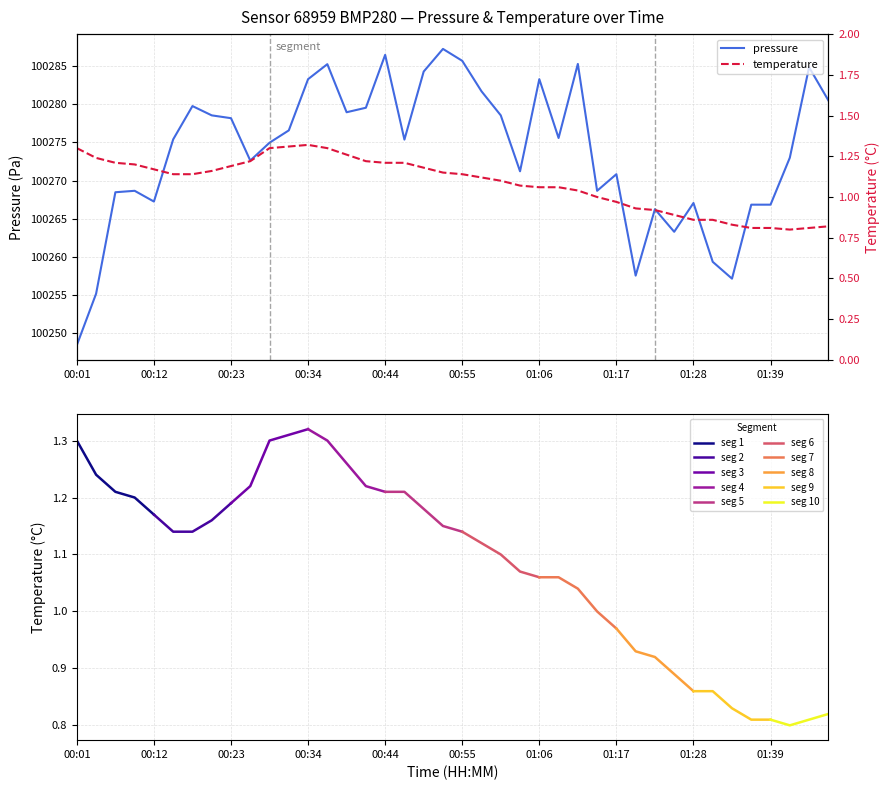

What is the value of the temperature point at the 34th from the left?

0.9